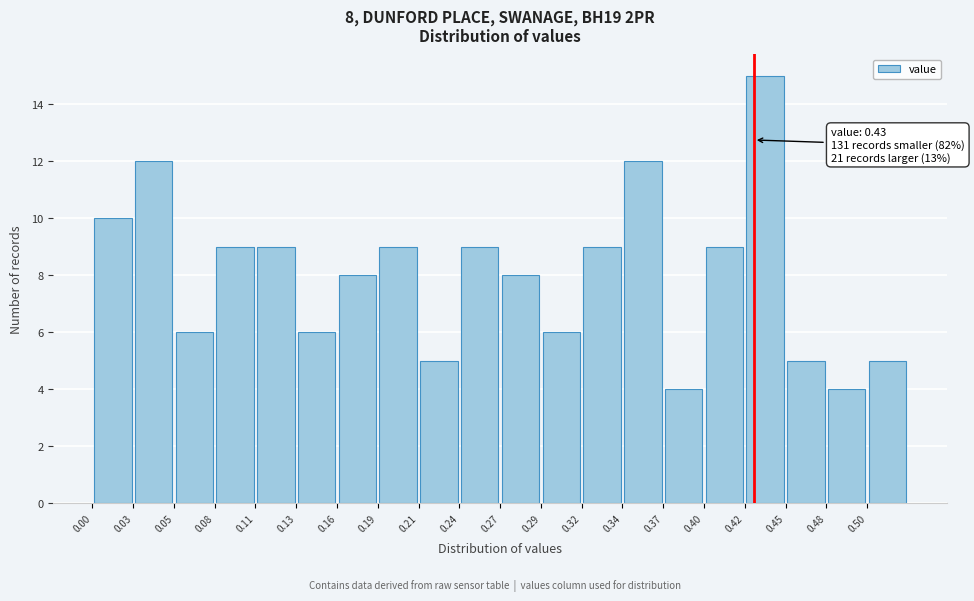

Which range on the x-axis has the tallest bar?

0.425 to 0.450